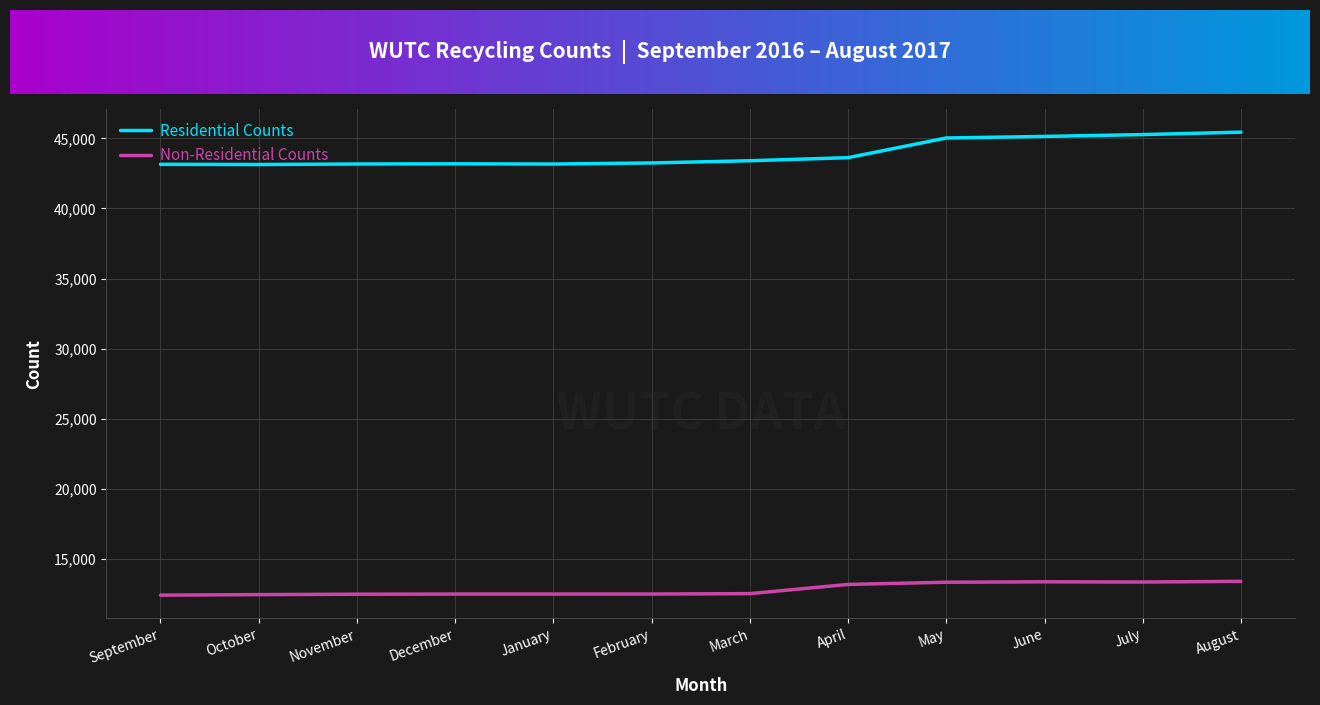

What is the smallest value displayed?

12421